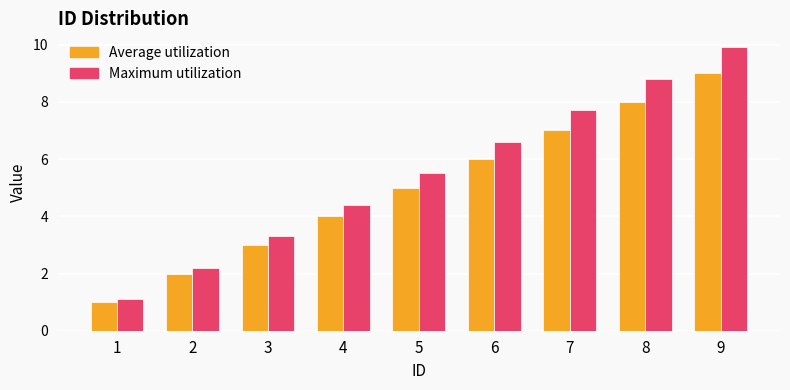

At 9, list the series in order from largest to smallest.

Maximum utilization, Average utilization